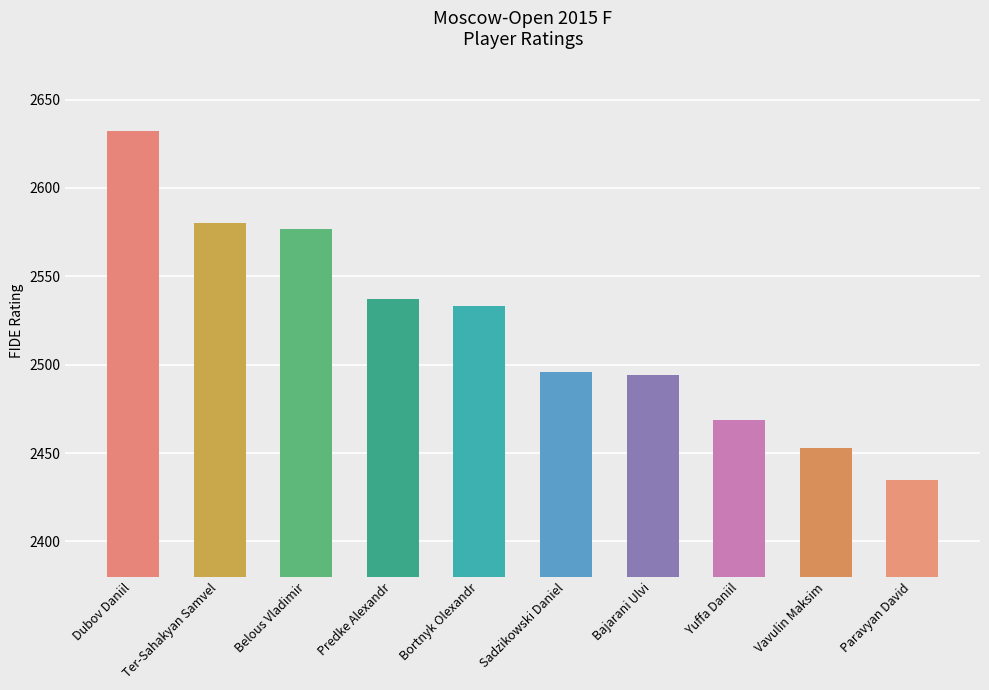

The value at Sadzikowski Daniel is 1470. True or false?

False